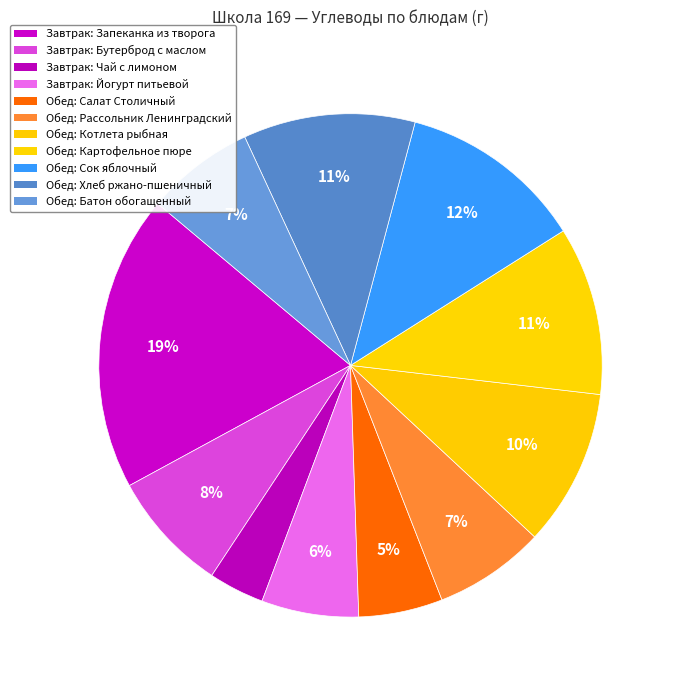

How many segments does this pie chart have?

11